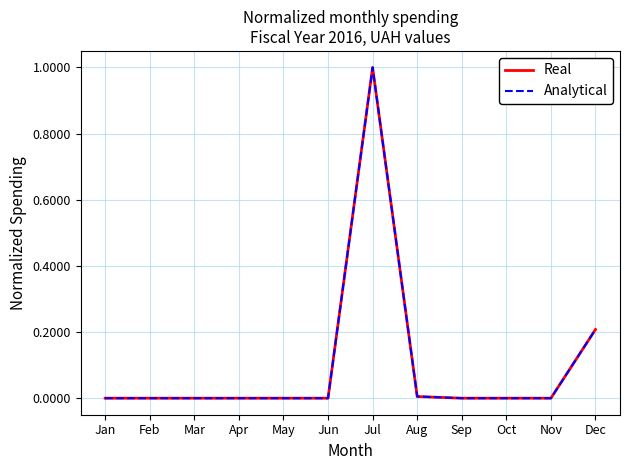

Does the chart have visible grid lines?

Yes